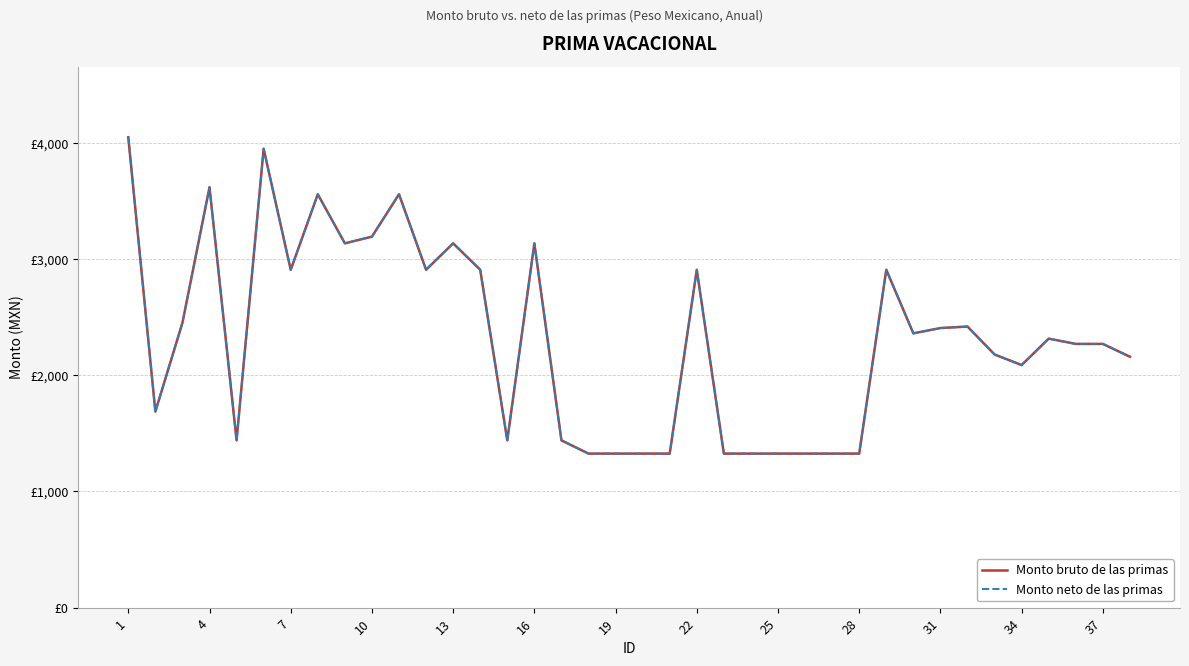

At which category is the sum across all series the highest?

1